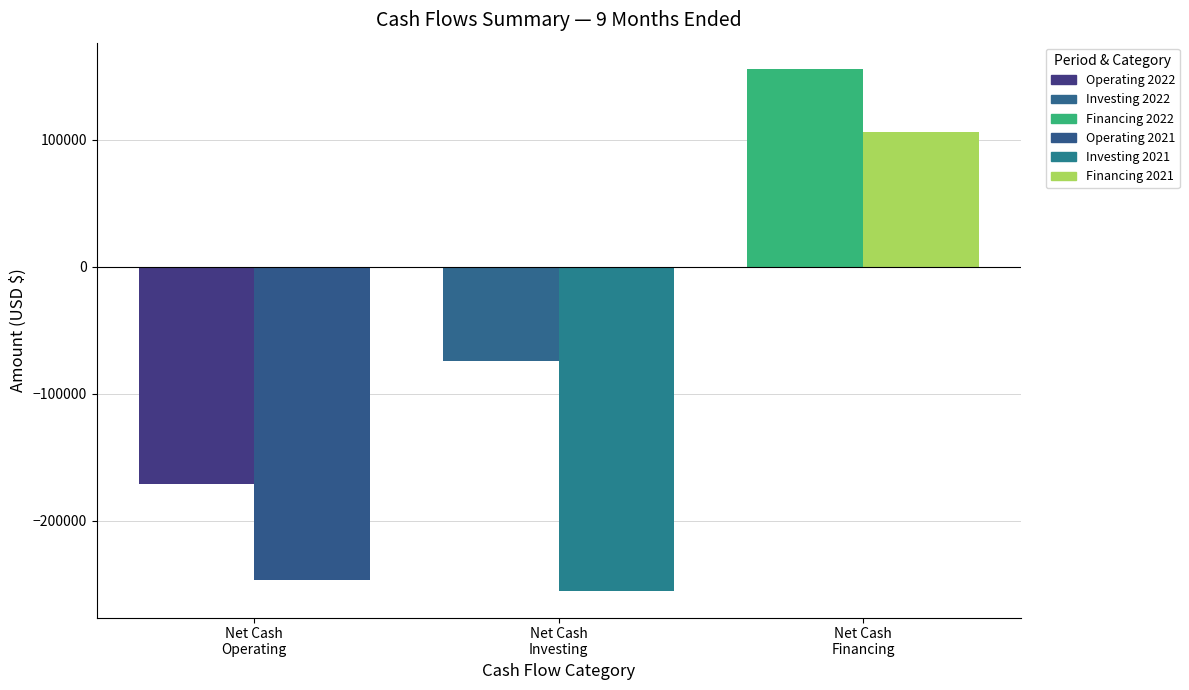

Is it true that Sep. 30, 2021 equals -423948 at Net Cash
Operating?

False